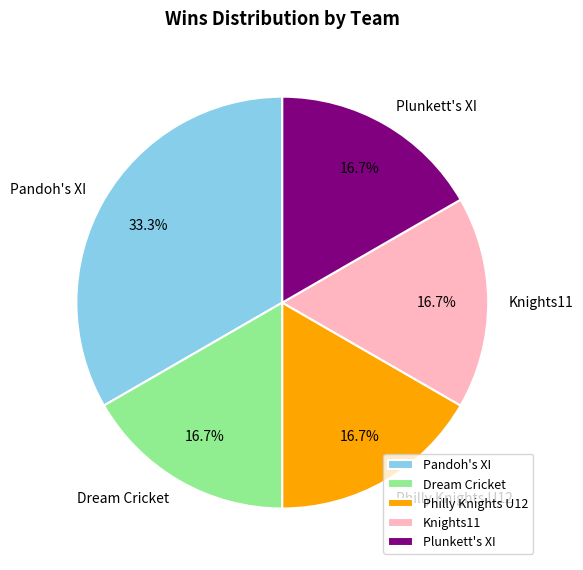

Does Knights11 represent more than half of the total?

No